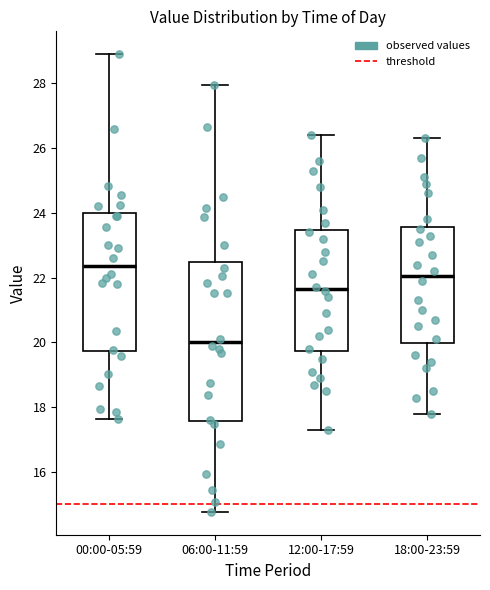

Where is the lower edge of the box for 18:00-23:59 on the y-axis? The values are not printed on the chart, so give them approximately, as read against the axis.

20.0